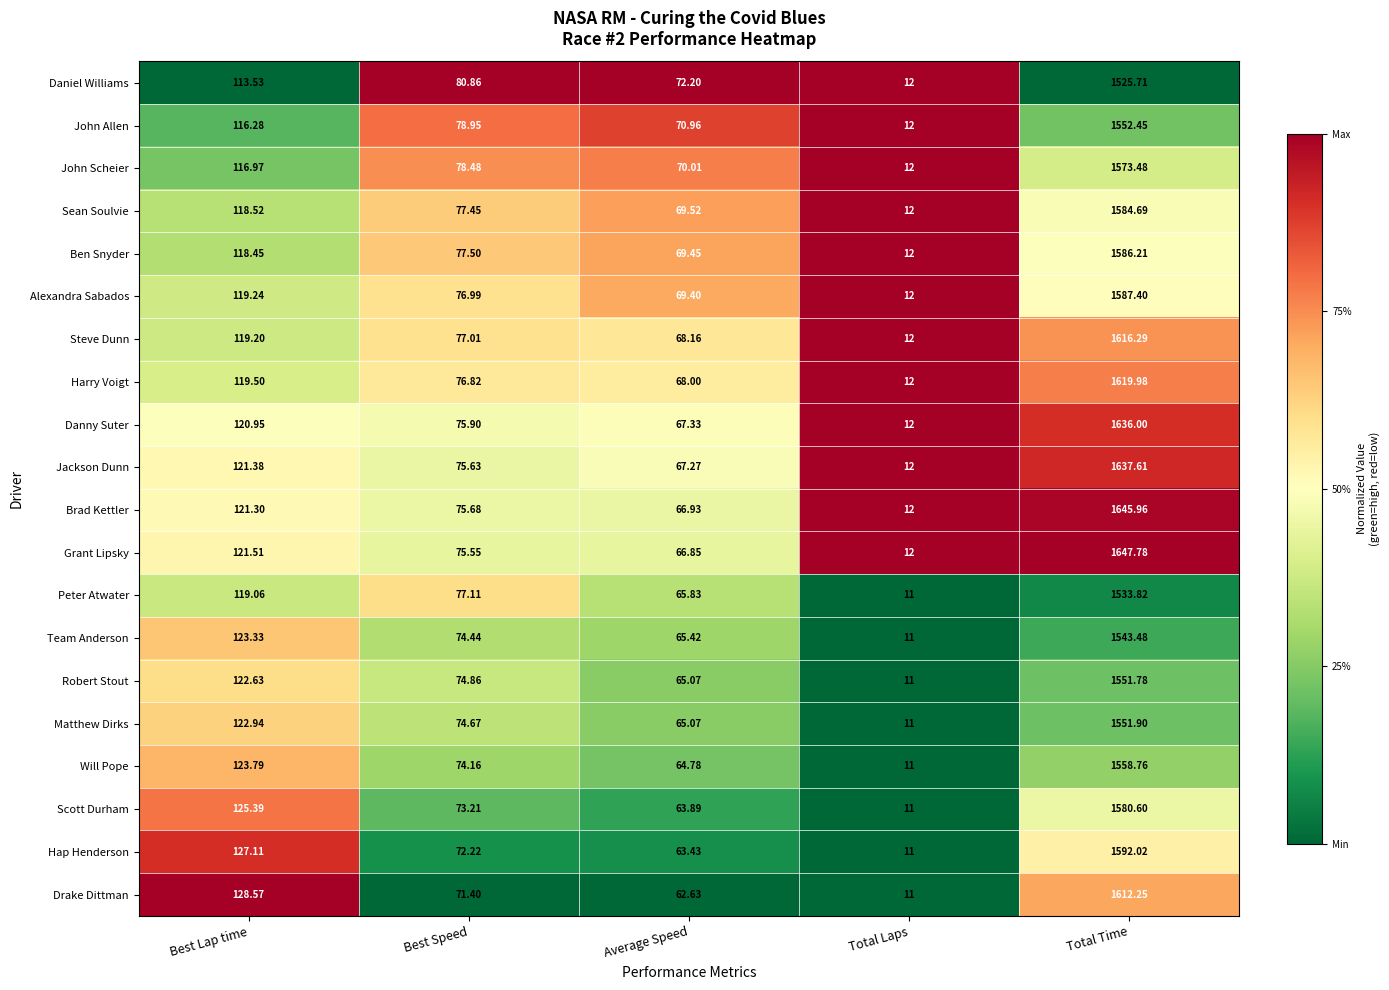

Which series has the largest range (max minus min)?

Grant Lipsky